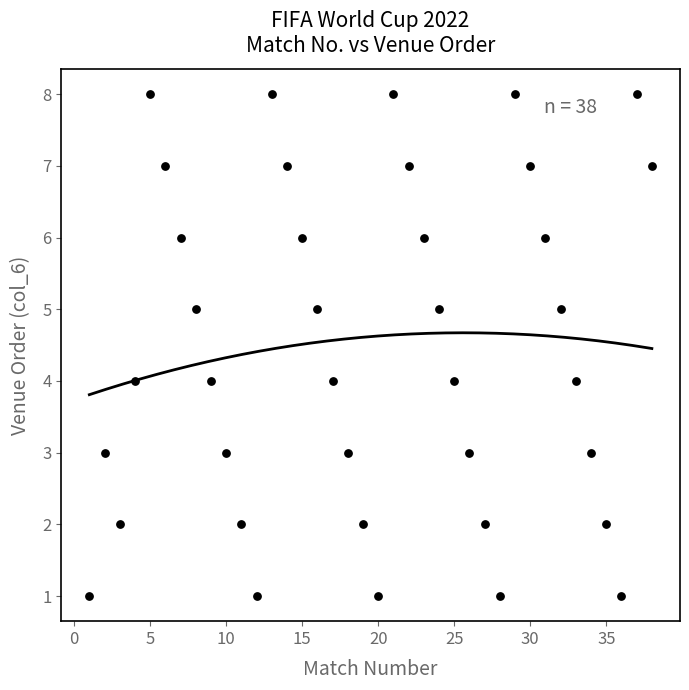

What is the range of Y values (max minus min)?

7